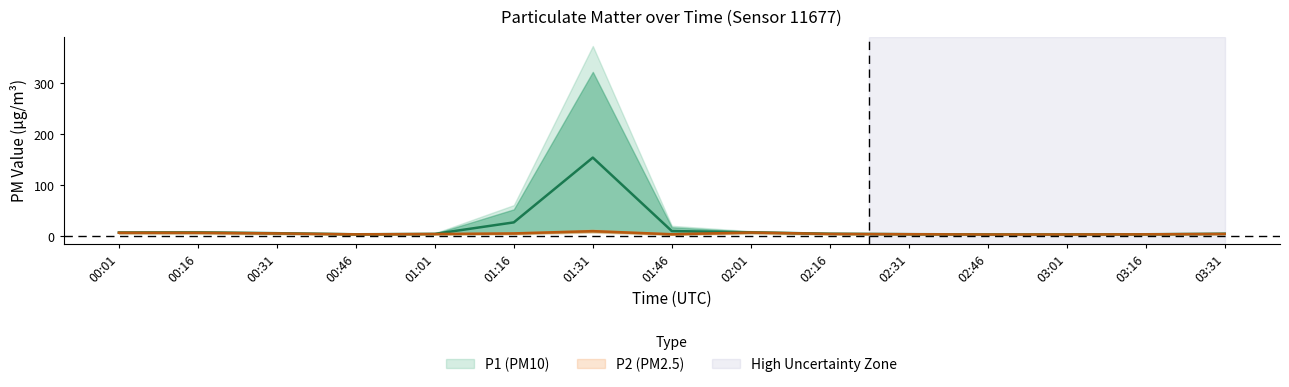

Is this an area chart (filled region under the line)?

No